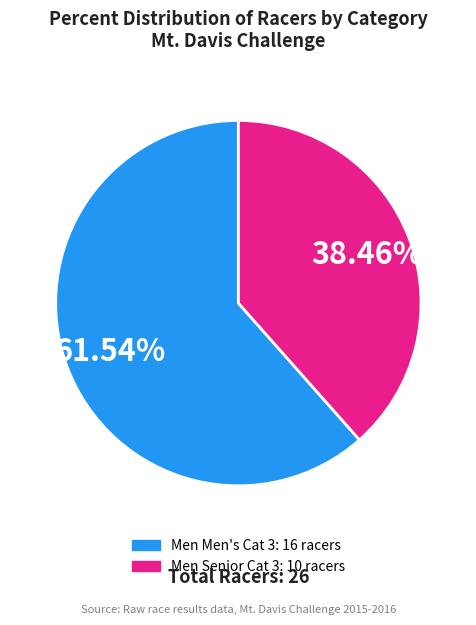

To the nearest percent, what is the combined percentage of Men Senior Cat 3 and Men Men's Cat 3?

100%